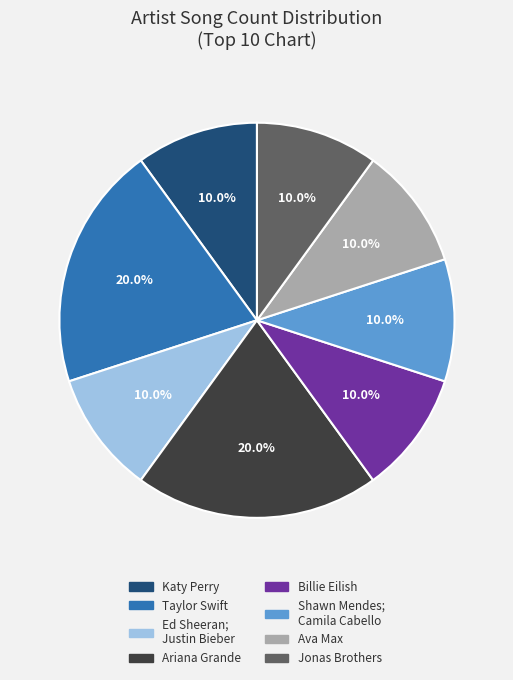

To the nearest percent, what is the difference between the largest and smallest slice percentages?

10%